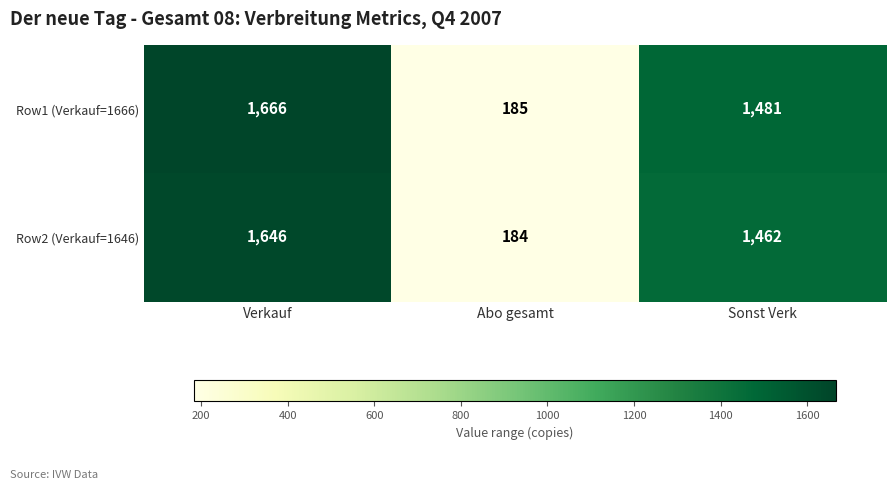

Is the value of Row1 (Verkauf=1666) at Verkauf greater than the value of Row2 (Verkauf=1646) at Sonst Verk?

Yes